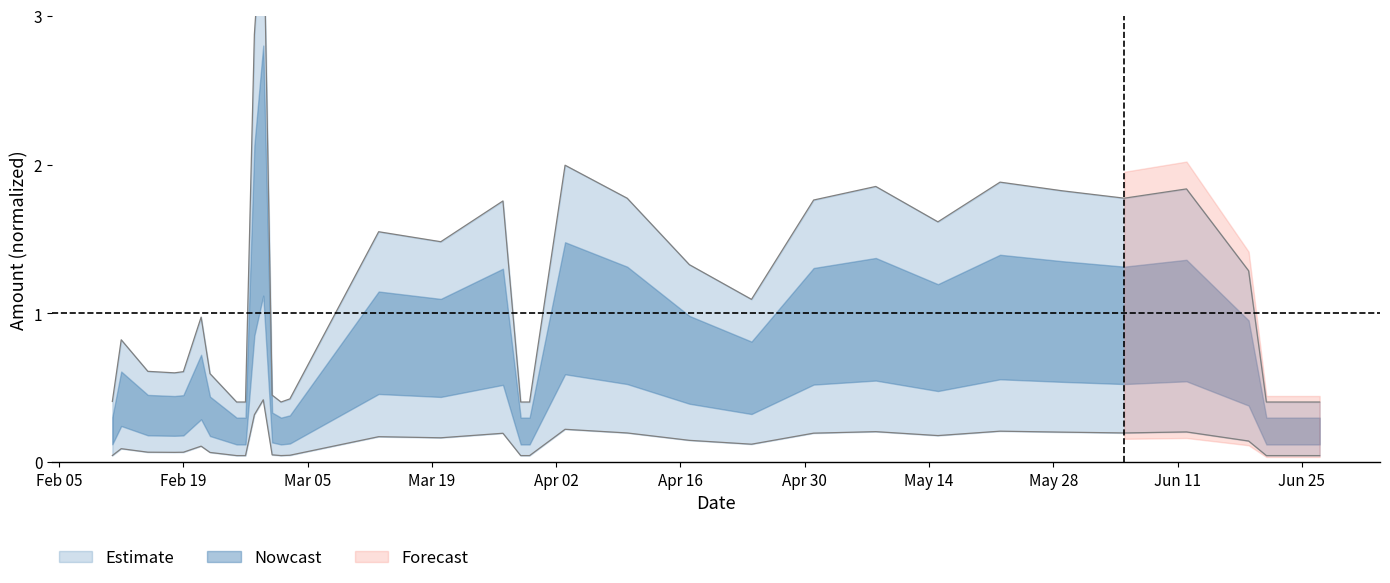

How many lines are shown in the chart?

1